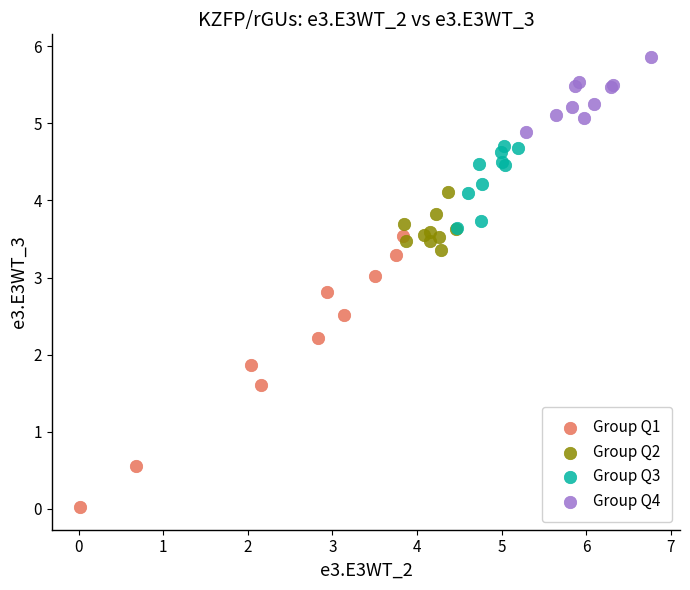

Which series reaches the maximum Y coordinate?

Group Q4